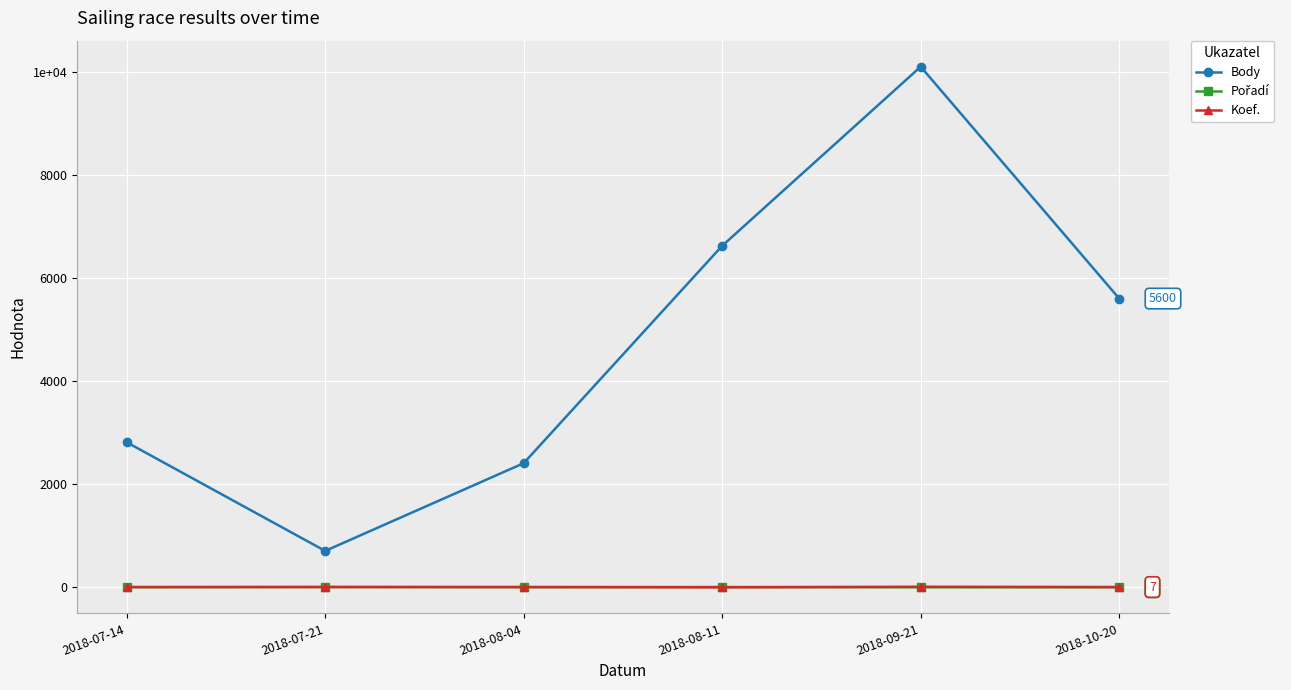

Does the chart have visible grid lines?

Yes